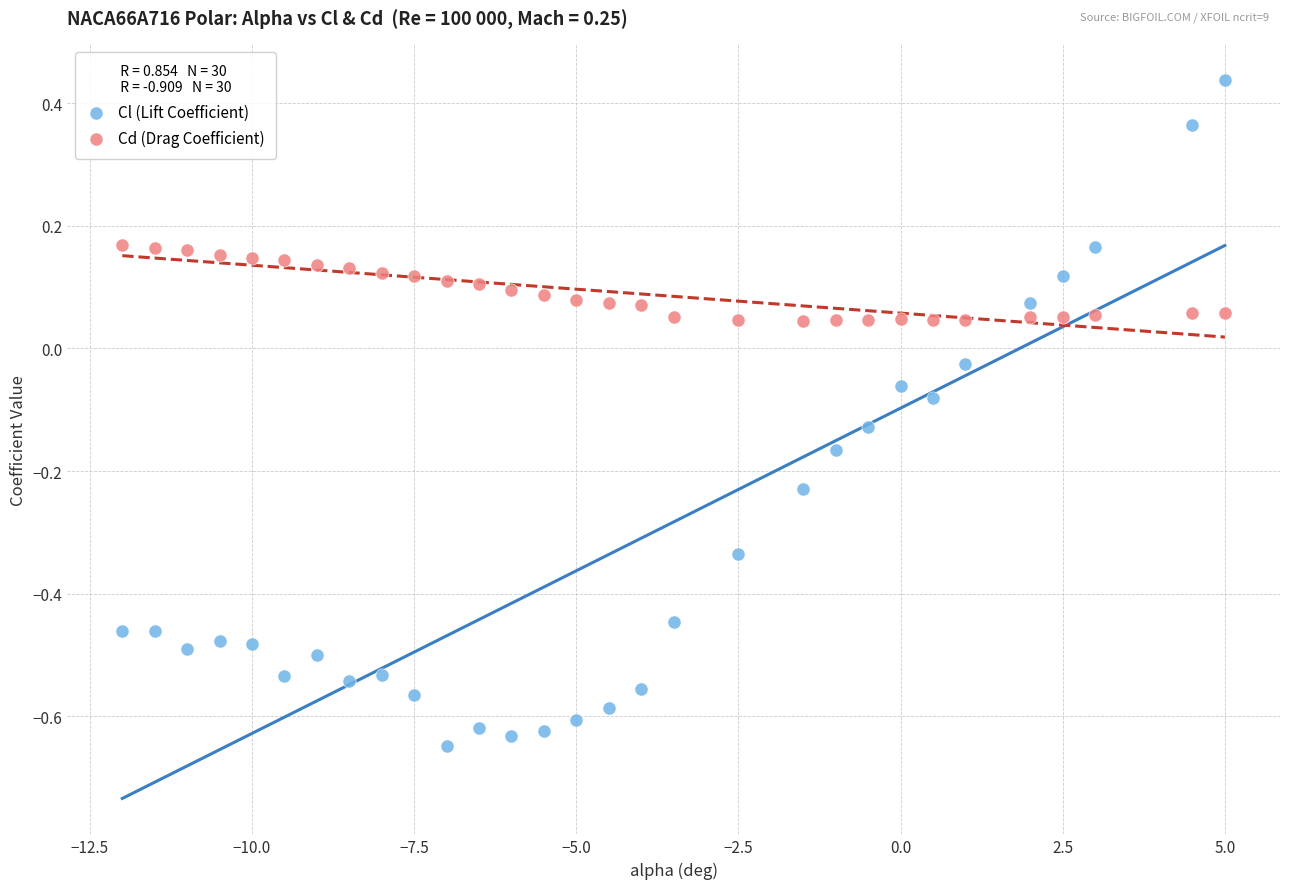

Which series has the widest spread of Y values?

Cl (Lift Coefficient)